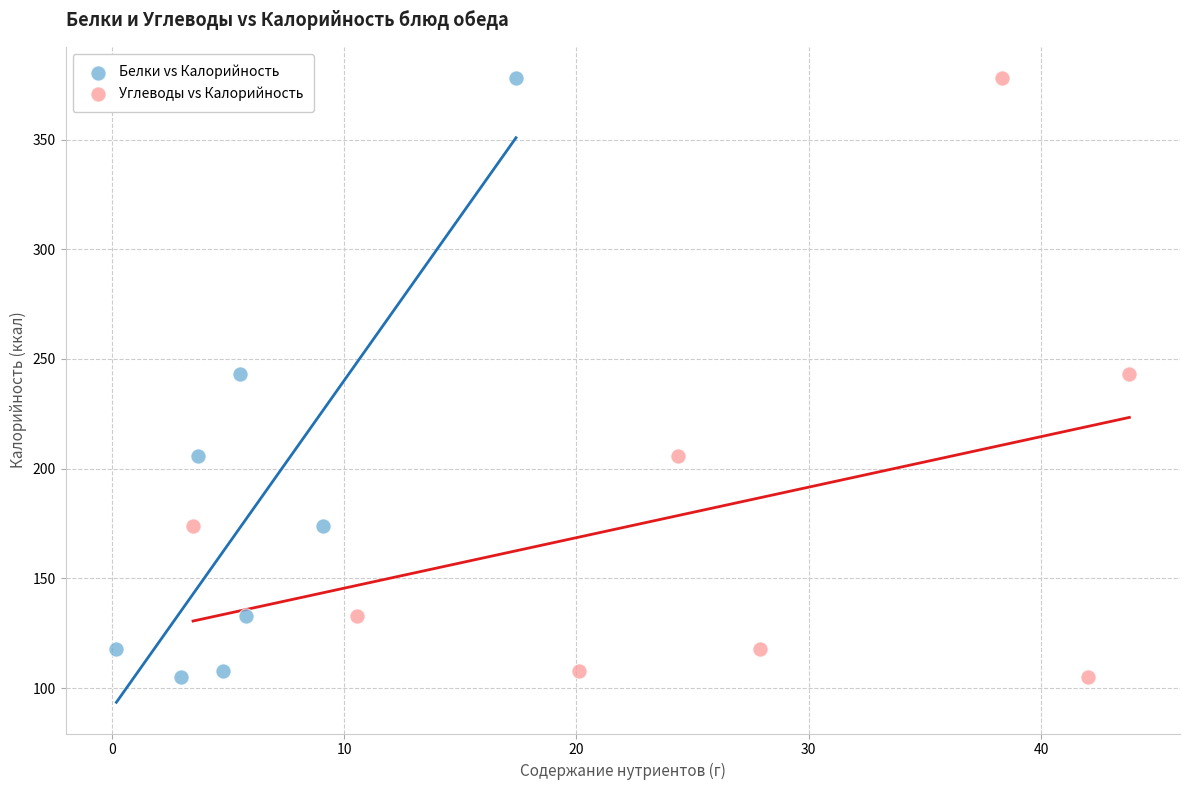

What are all the series names shown in the legend?

Белки vs Калорийность, Углеводы vs Калорийность